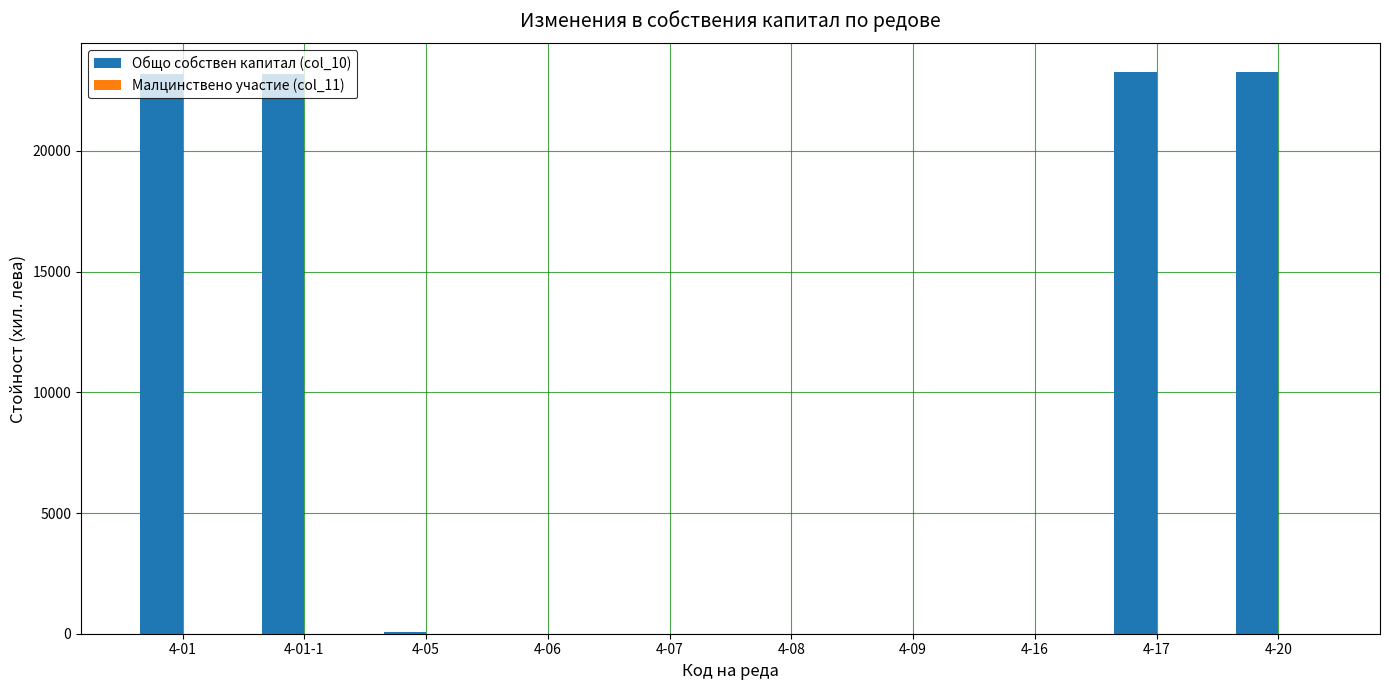

Are the bars horizontal?

No